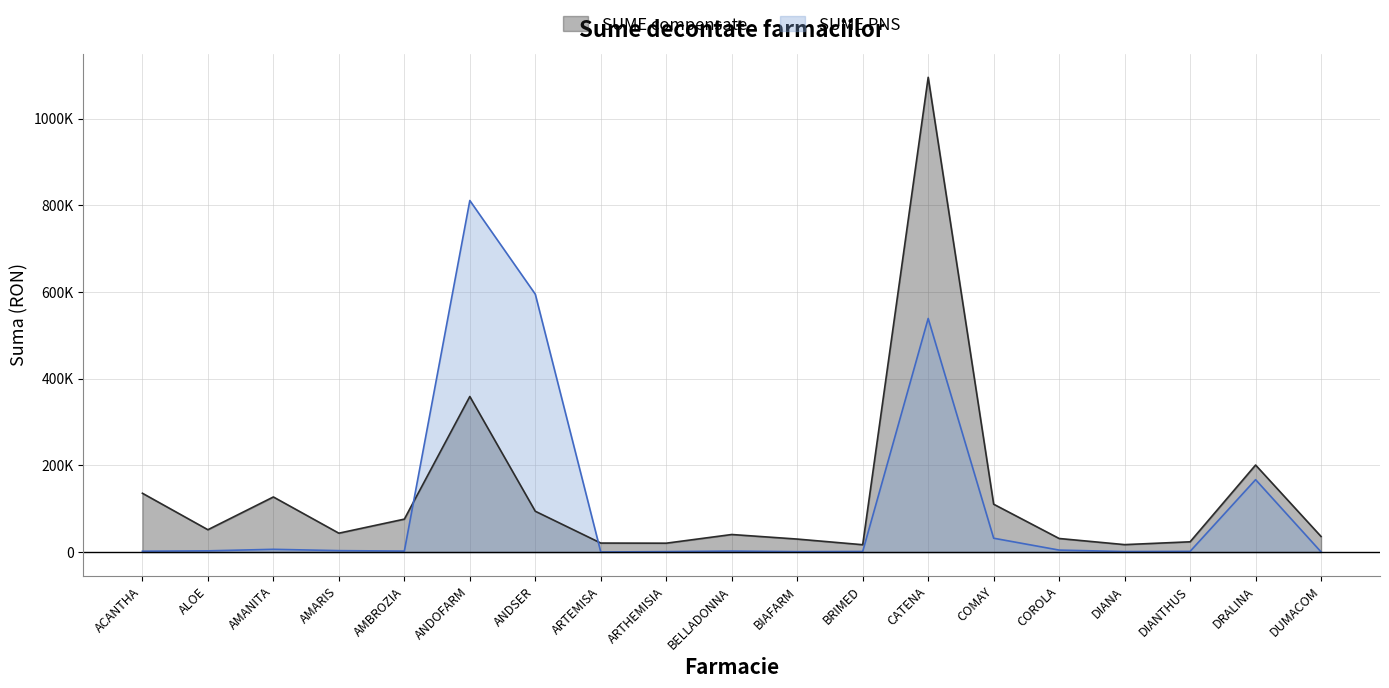

How many data points does each series have?

19